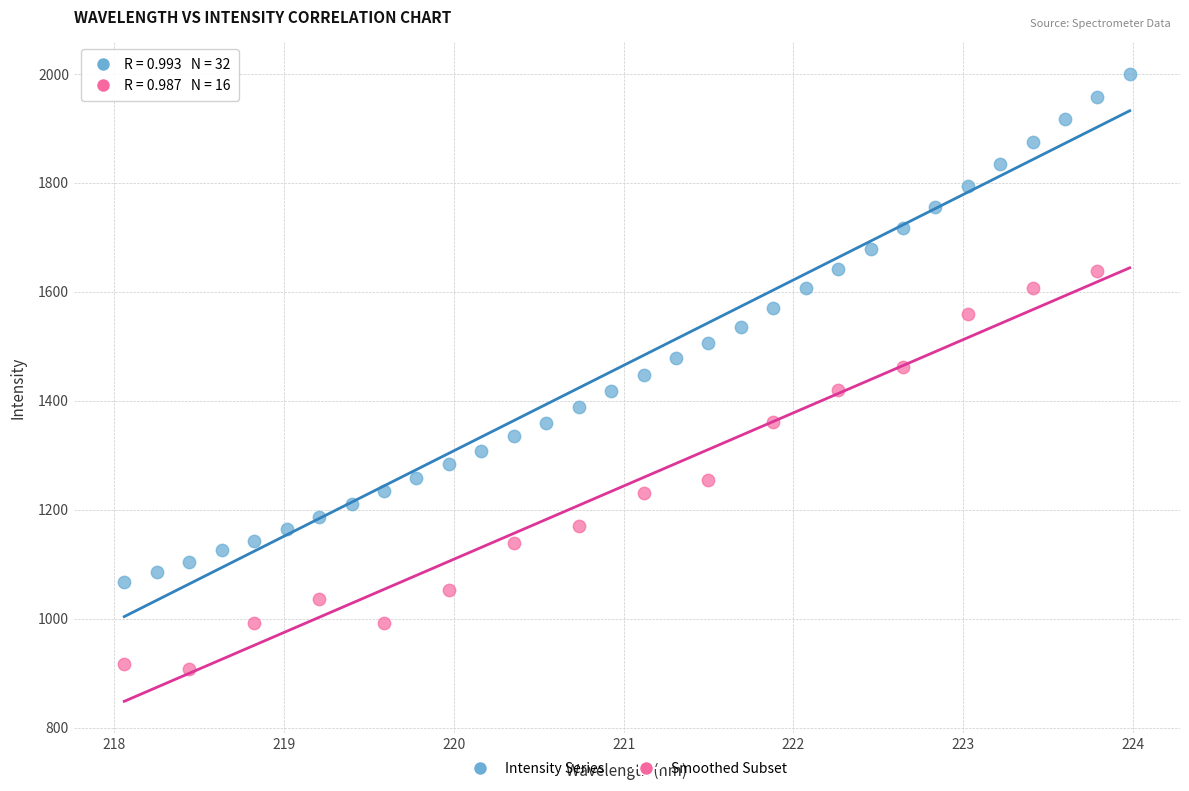

Which series has the widest spread of Y values?

Intensity Series